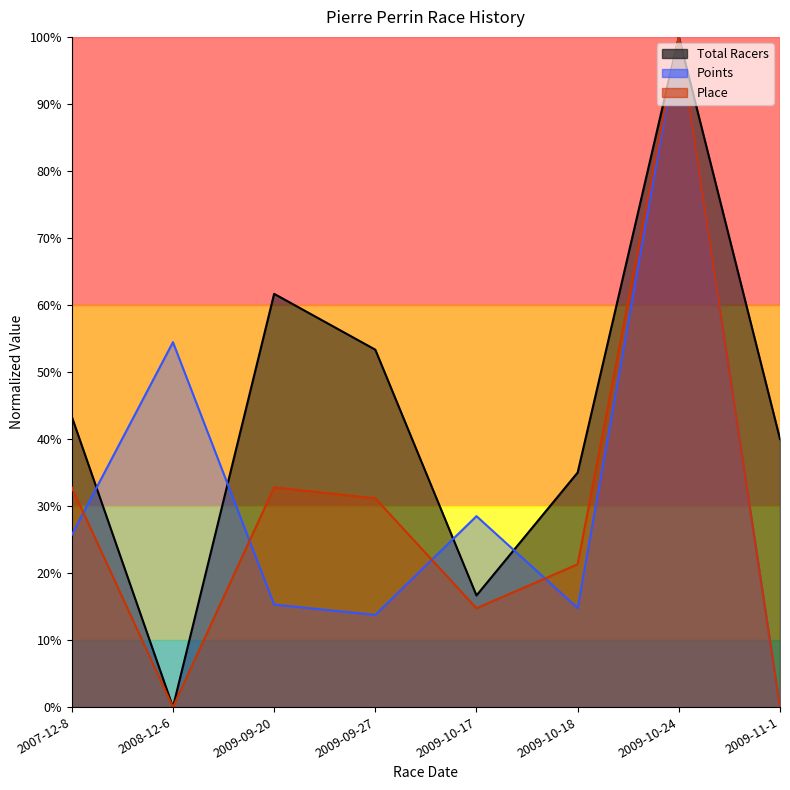

Reading right to left, extract all data points from this chart.

Total Racers: 2009-11-1=40.0	2009-10-24=100.0	2009-10-18=35.0	2009-10-17=16.7	2009-09-27=53.3	2009-09-20=61.7	2008-12-6=0.0	2007-12-8=43.3
Points: 2009-11-1=0.0	2009-10-24=100.0	2009-10-18=14.8	2009-10-17=28.5	2009-09-27=13.8	2009-09-20=15.3	2008-12-6=54.5	2007-12-8=25.7
Place: 2009-11-1=0.0	2009-10-24=100.0	2009-10-18=21.3	2009-10-17=14.8	2009-09-27=31.1	2009-09-20=32.8	2008-12-6=0.0	2007-12-8=32.8